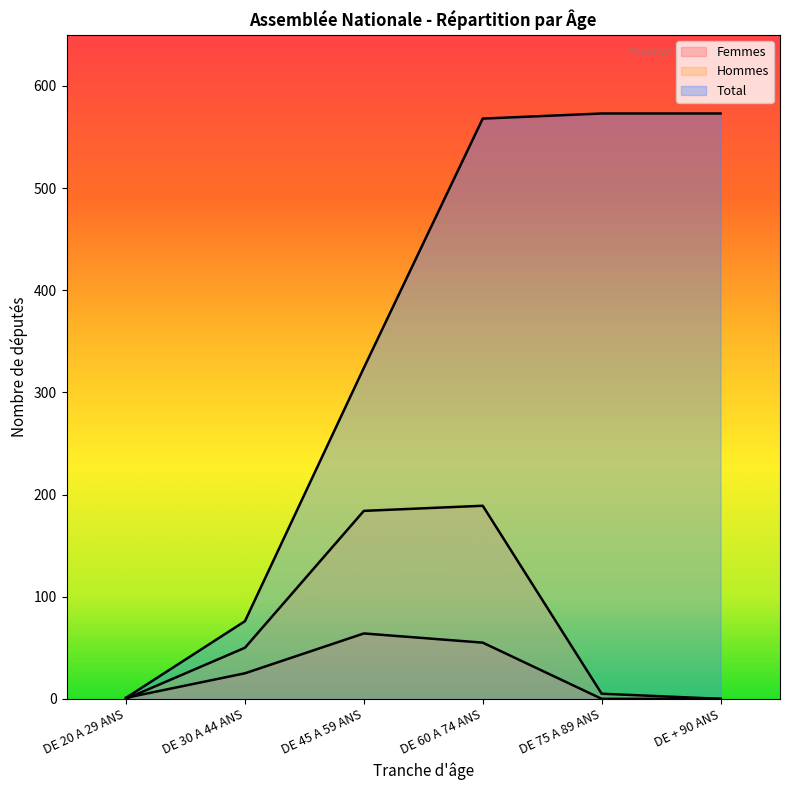

How many times do Femmes and Hommes cross each other?

1